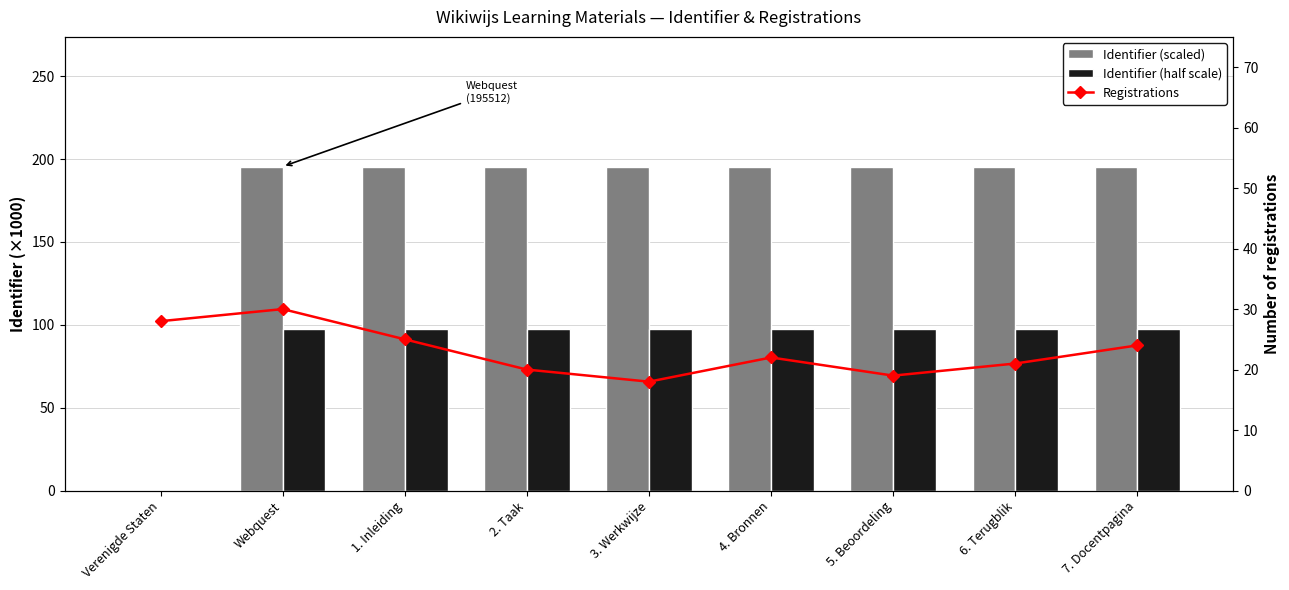

What is the value of the Registrations bar at the 6th from the left?

22.0